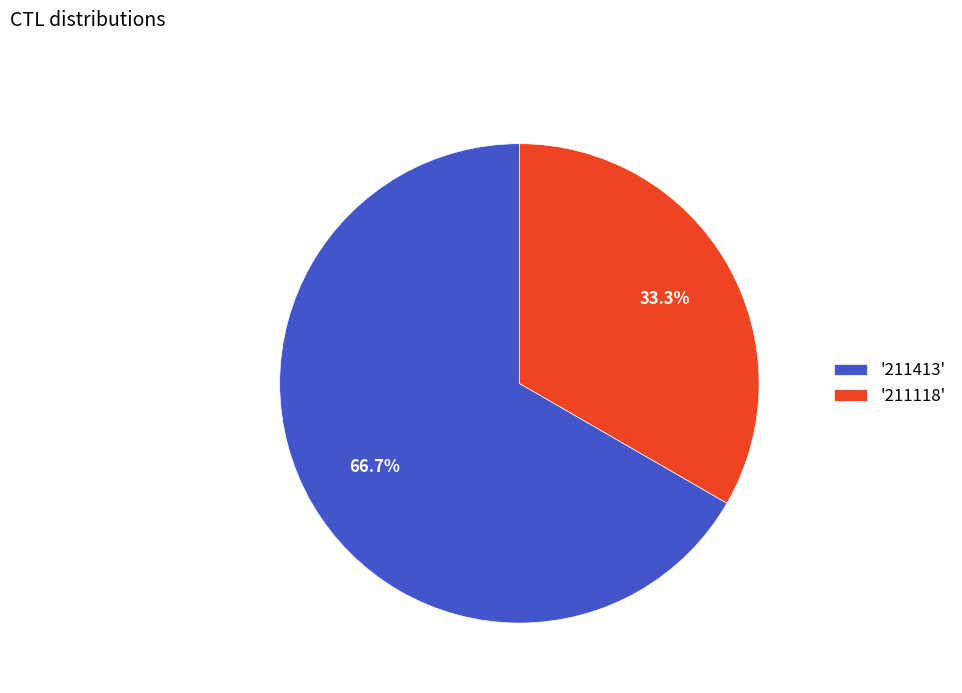

Which category accounts for the majority?

'211413'